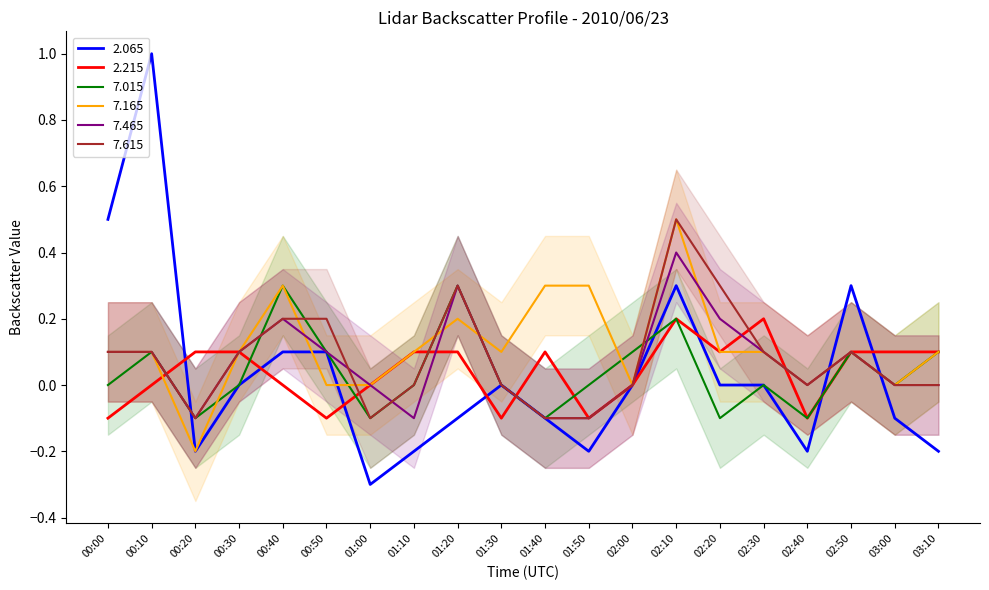

What is the spread (max minus min) of values at 00:20?

0.3